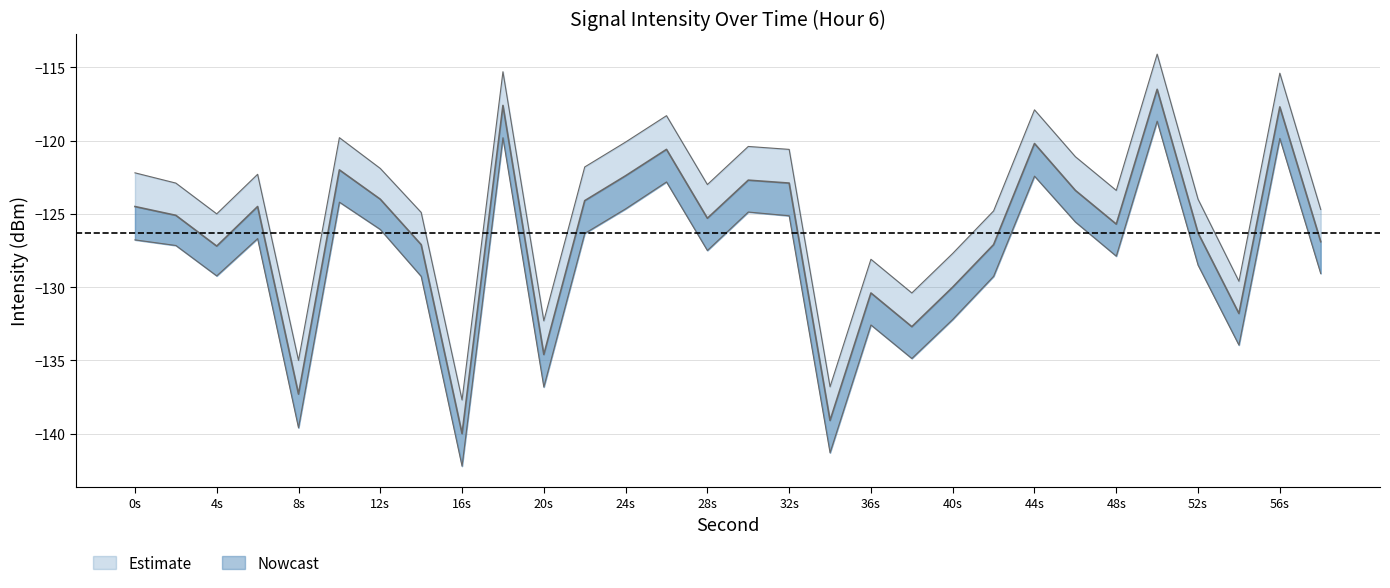

What is the value of the intensity_min point at the 16th from the left?

-124.9